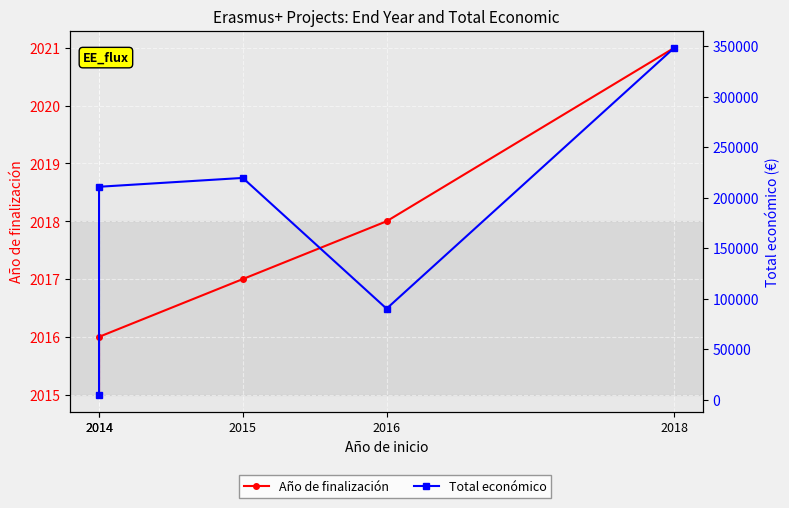

Between 2014 and 2016, which is larger?

2016